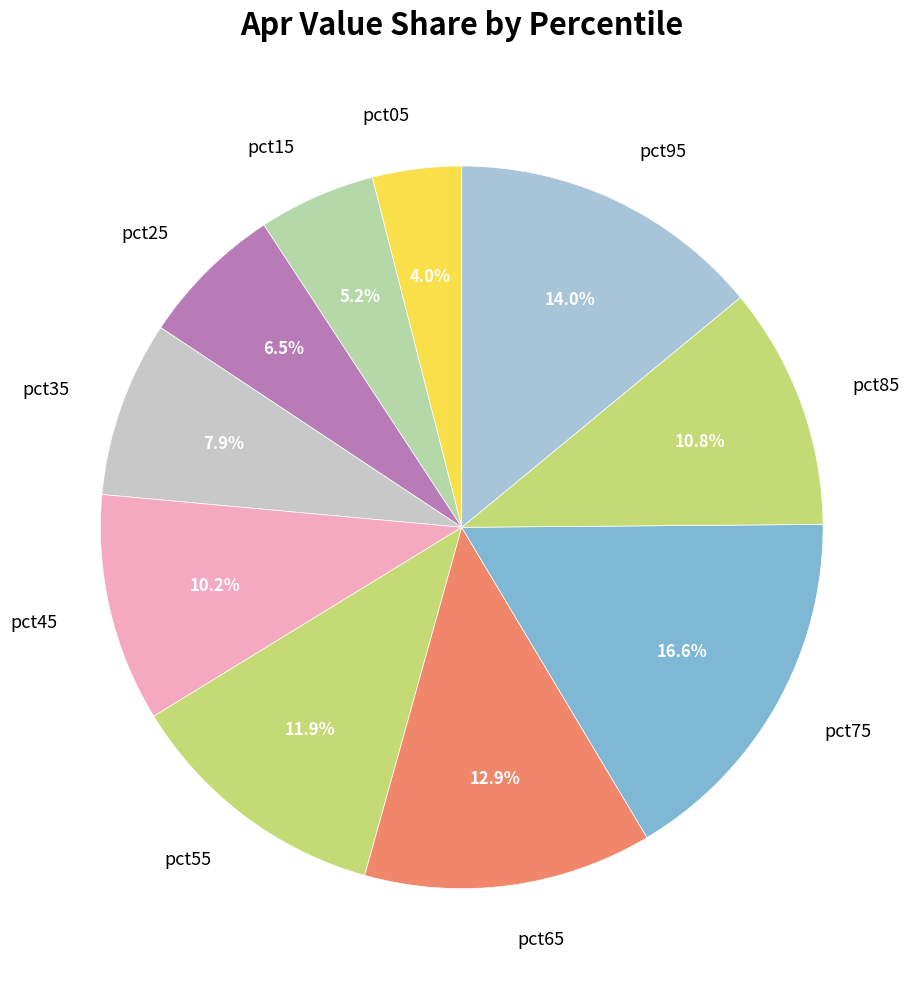

To the nearest percent, what portion does pct35 represent?

8%